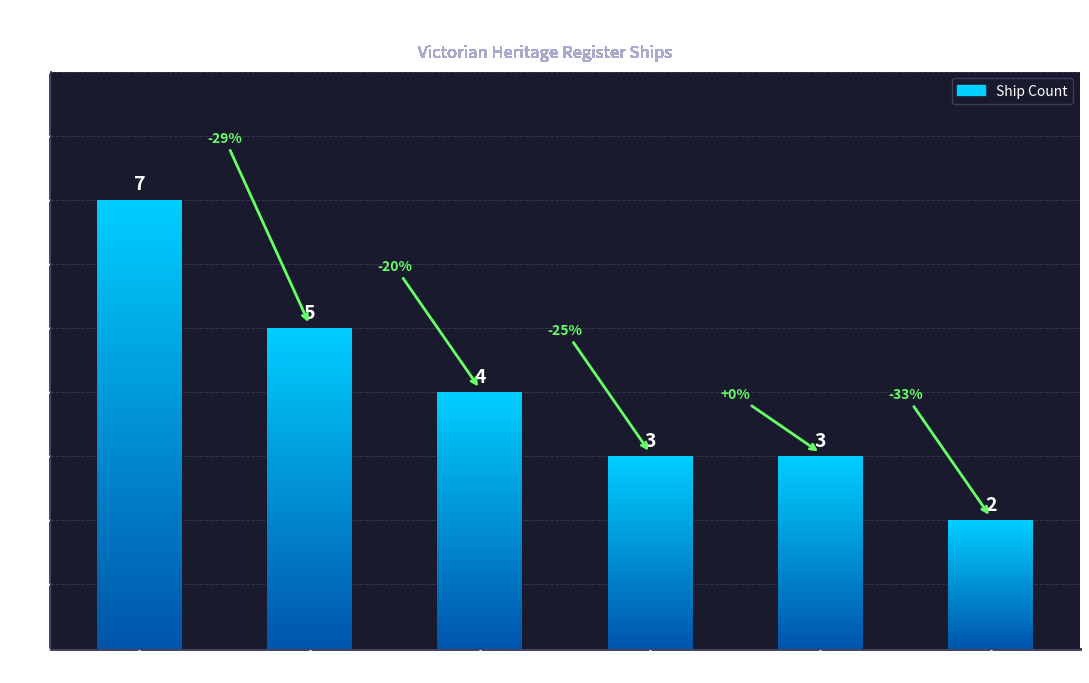

Reading left to right, extract all data points from this chart.

7	5	4	3	3	2